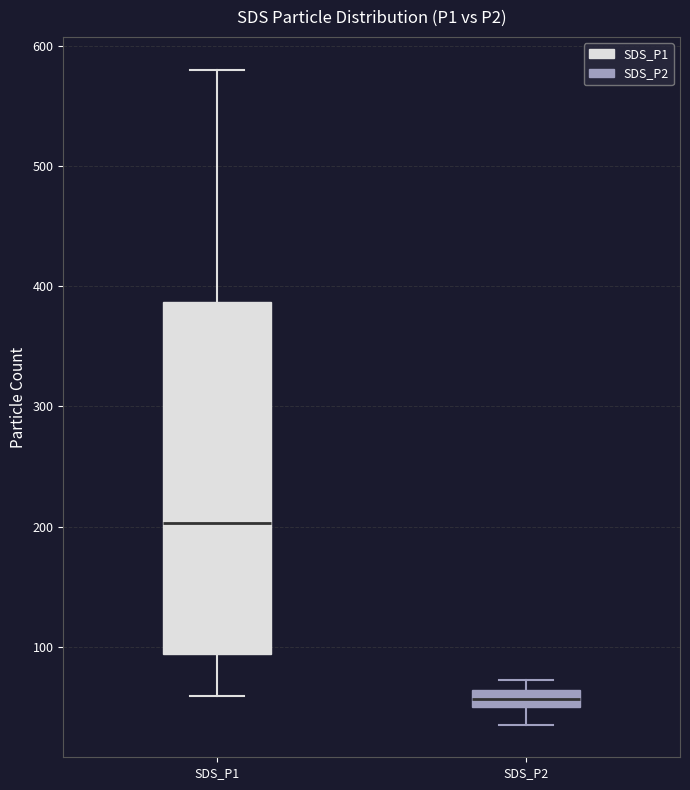

Which box's median line is the highest?

SDS_P1